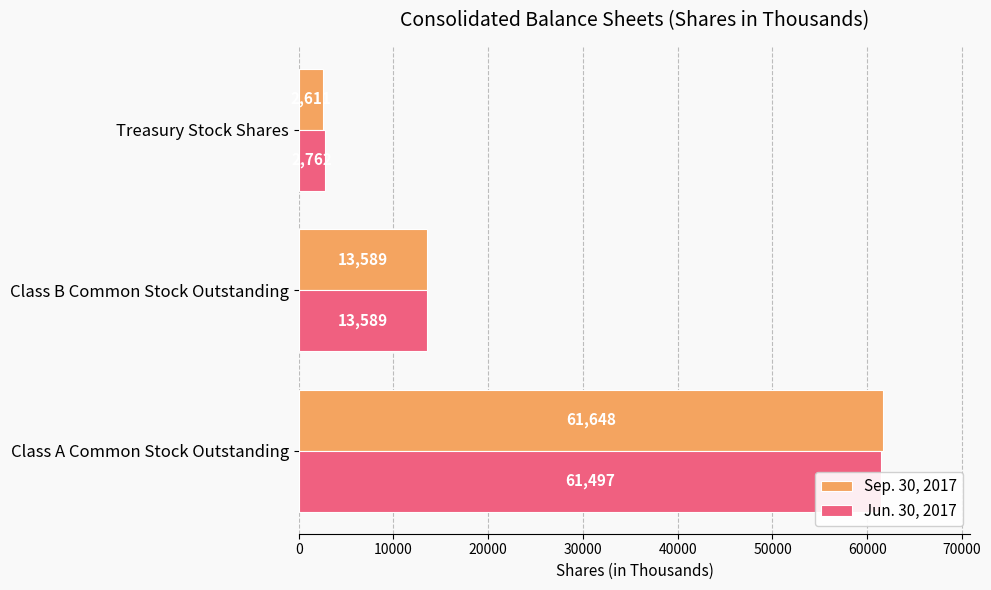

At Treasury Stock Shares, list the series in order from smallest to largest.

Sep. 30, 2017, Jun. 30, 2017